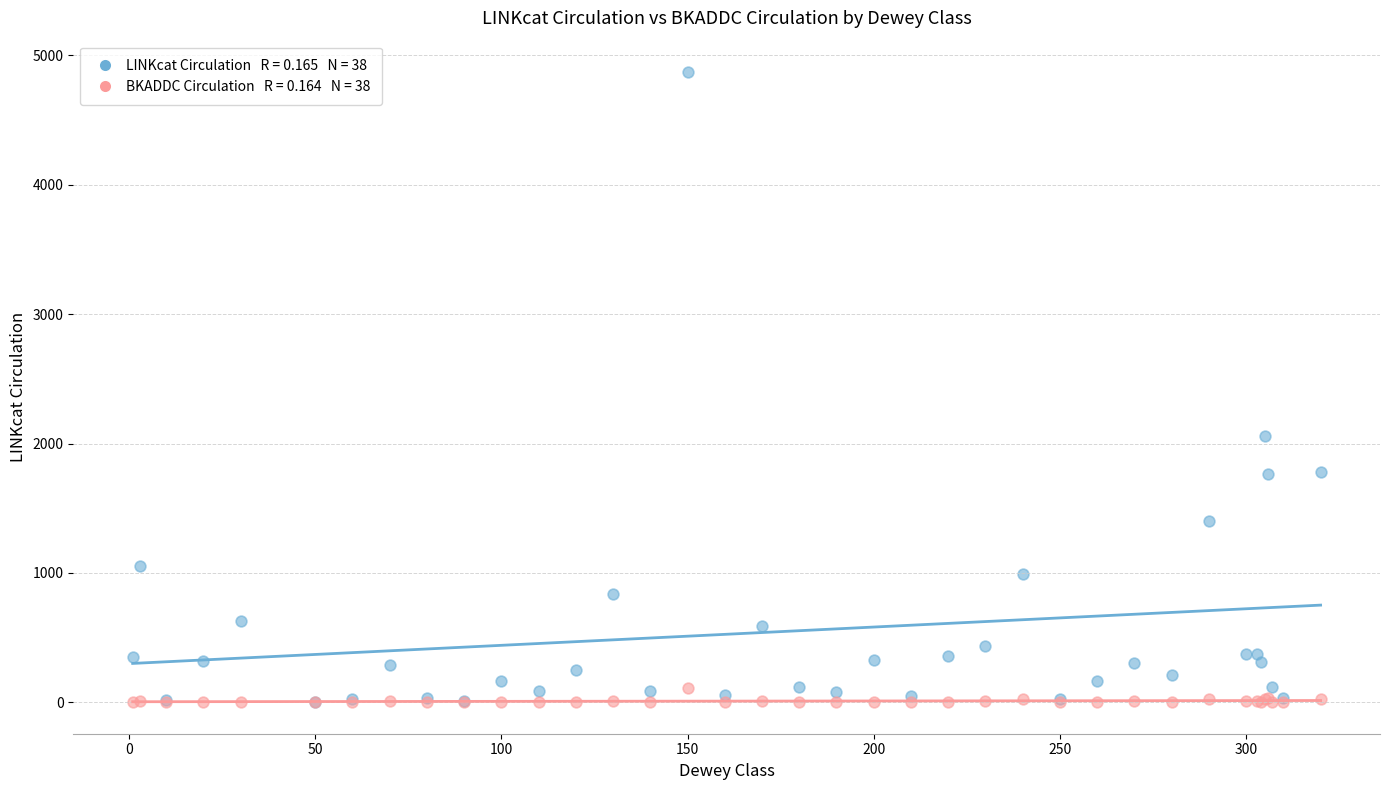

Across all series, what Y value is closest to 2435?

2060